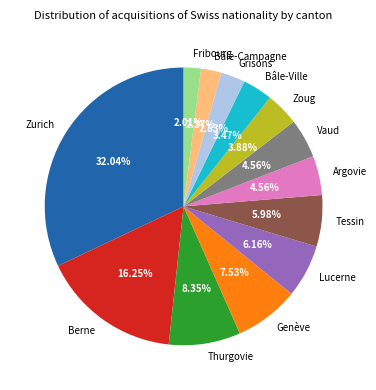

Between Genève and Argovie, which is larger?

Genève